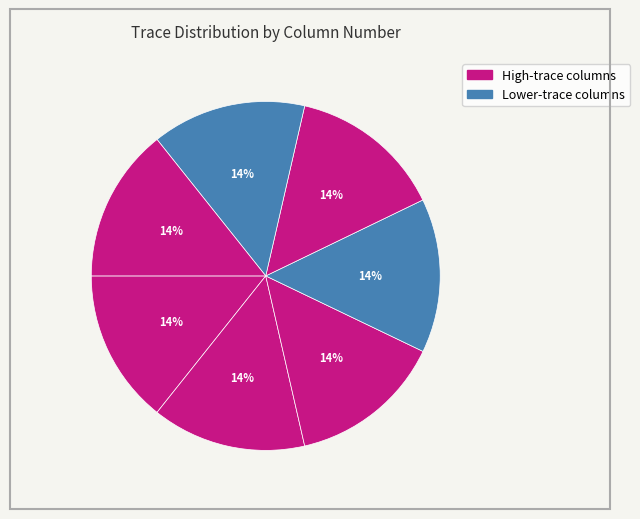

Count the number of slices in the pie.

7